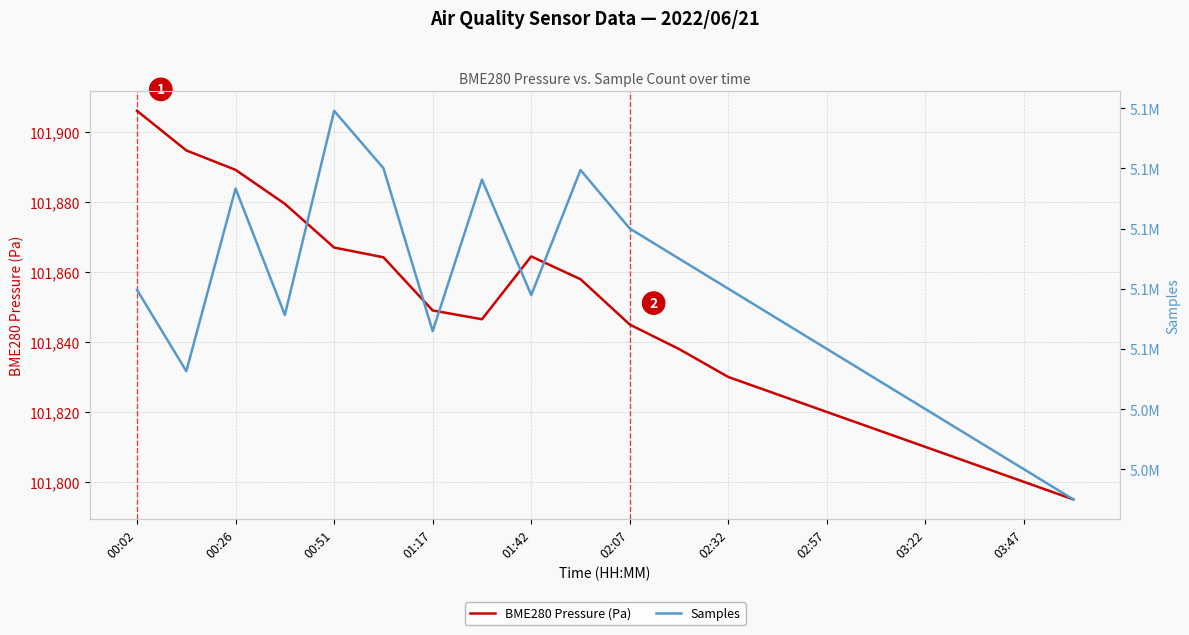

What is the maximum value for BME280 Pressure (Pa)?

101906.1